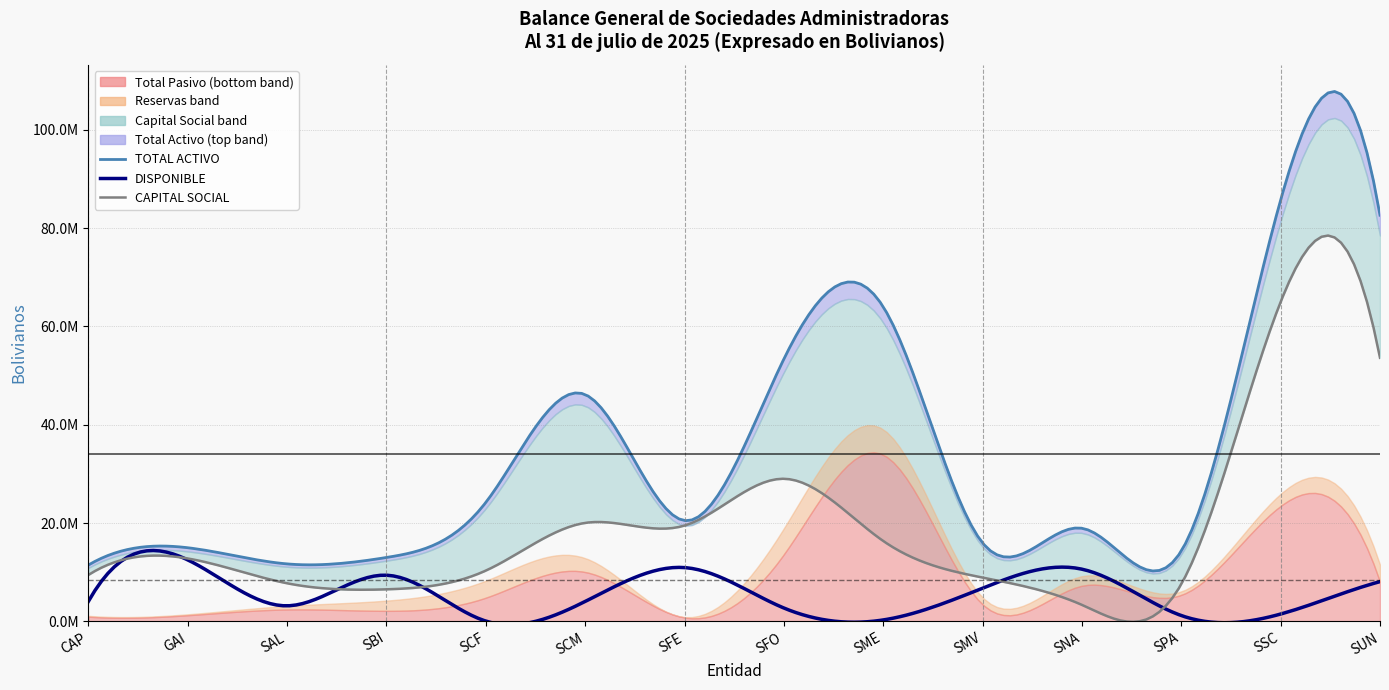

What is the total value across all series at SMV?

38691643.9